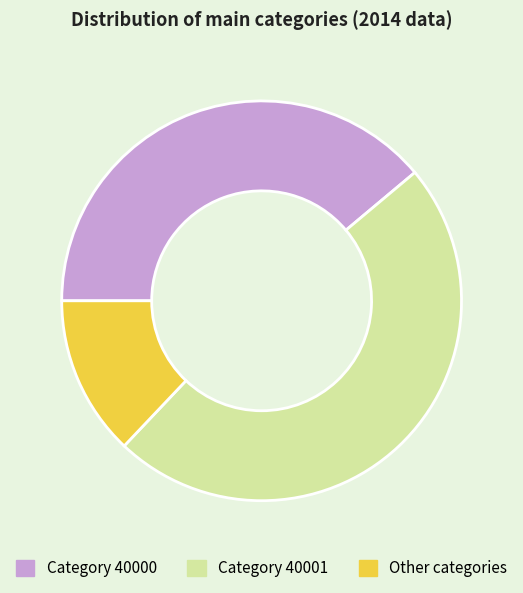

Does any single category account for the majority?

No